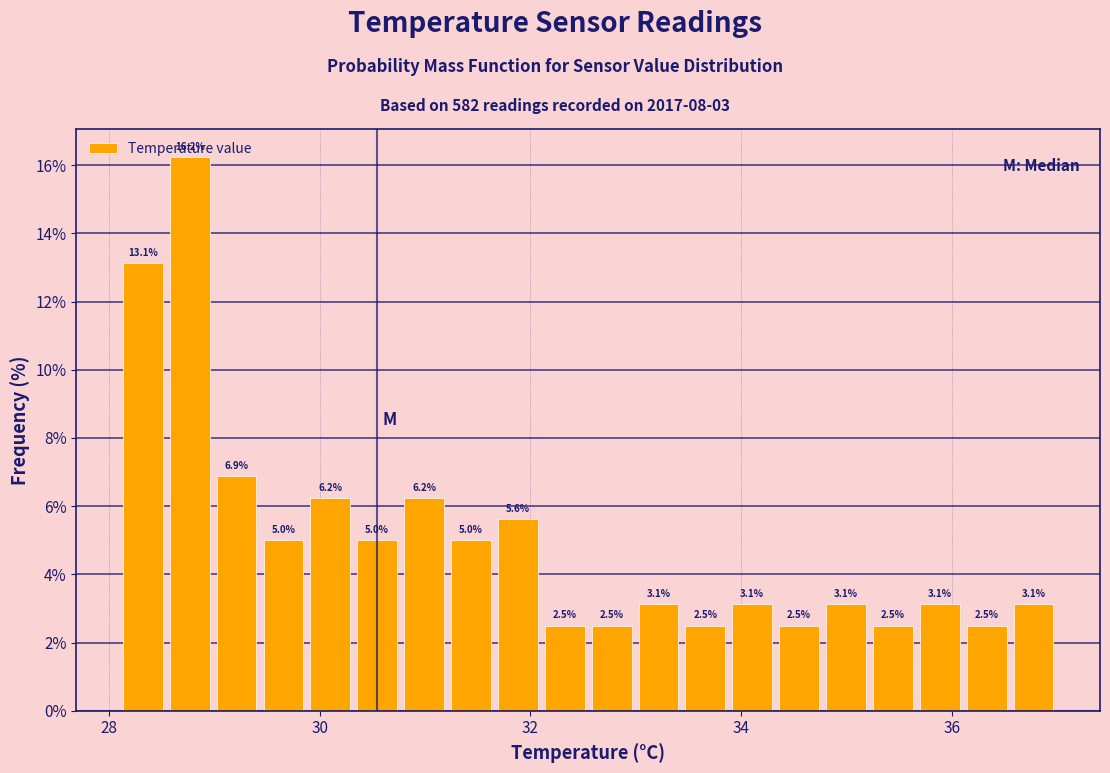

Around what value on the x-axis is the tallest bar? Give the approximate position of its centre, as read against the axis.

28.8